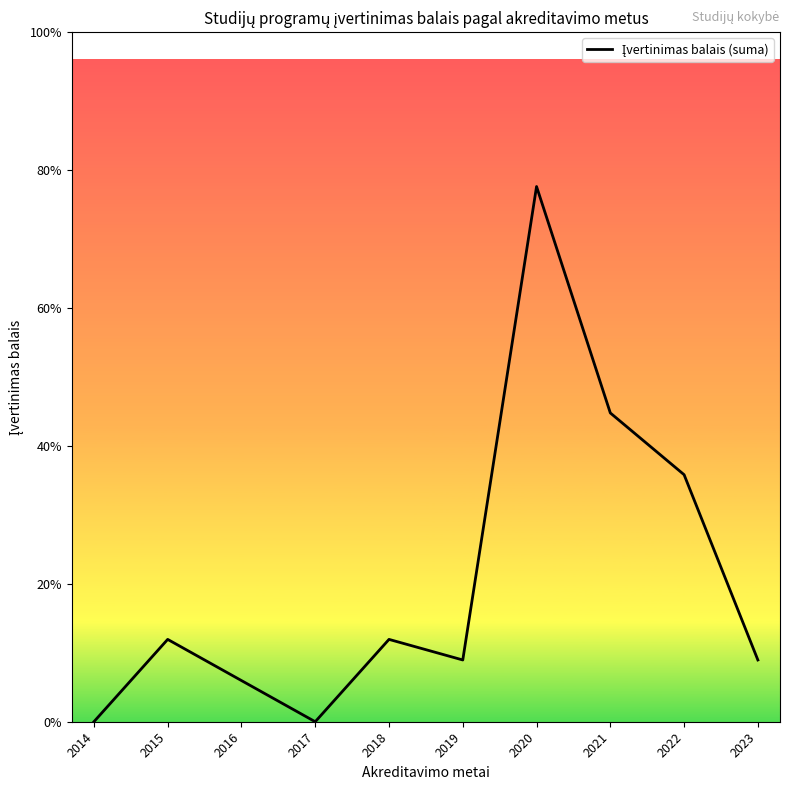

Where does the data first go above 4?

2020